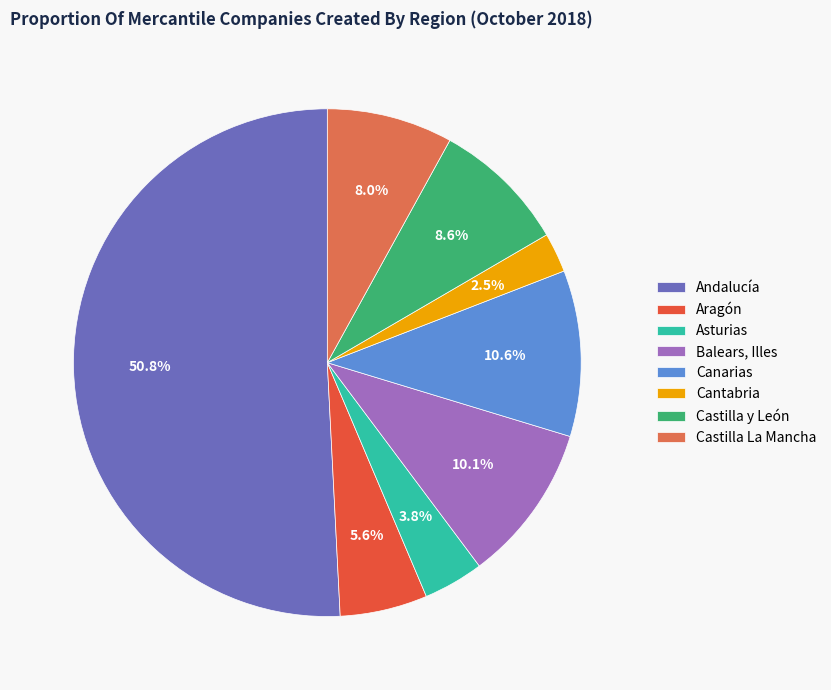

To the nearest percent, what percentage of the pie is Asturias?

4%